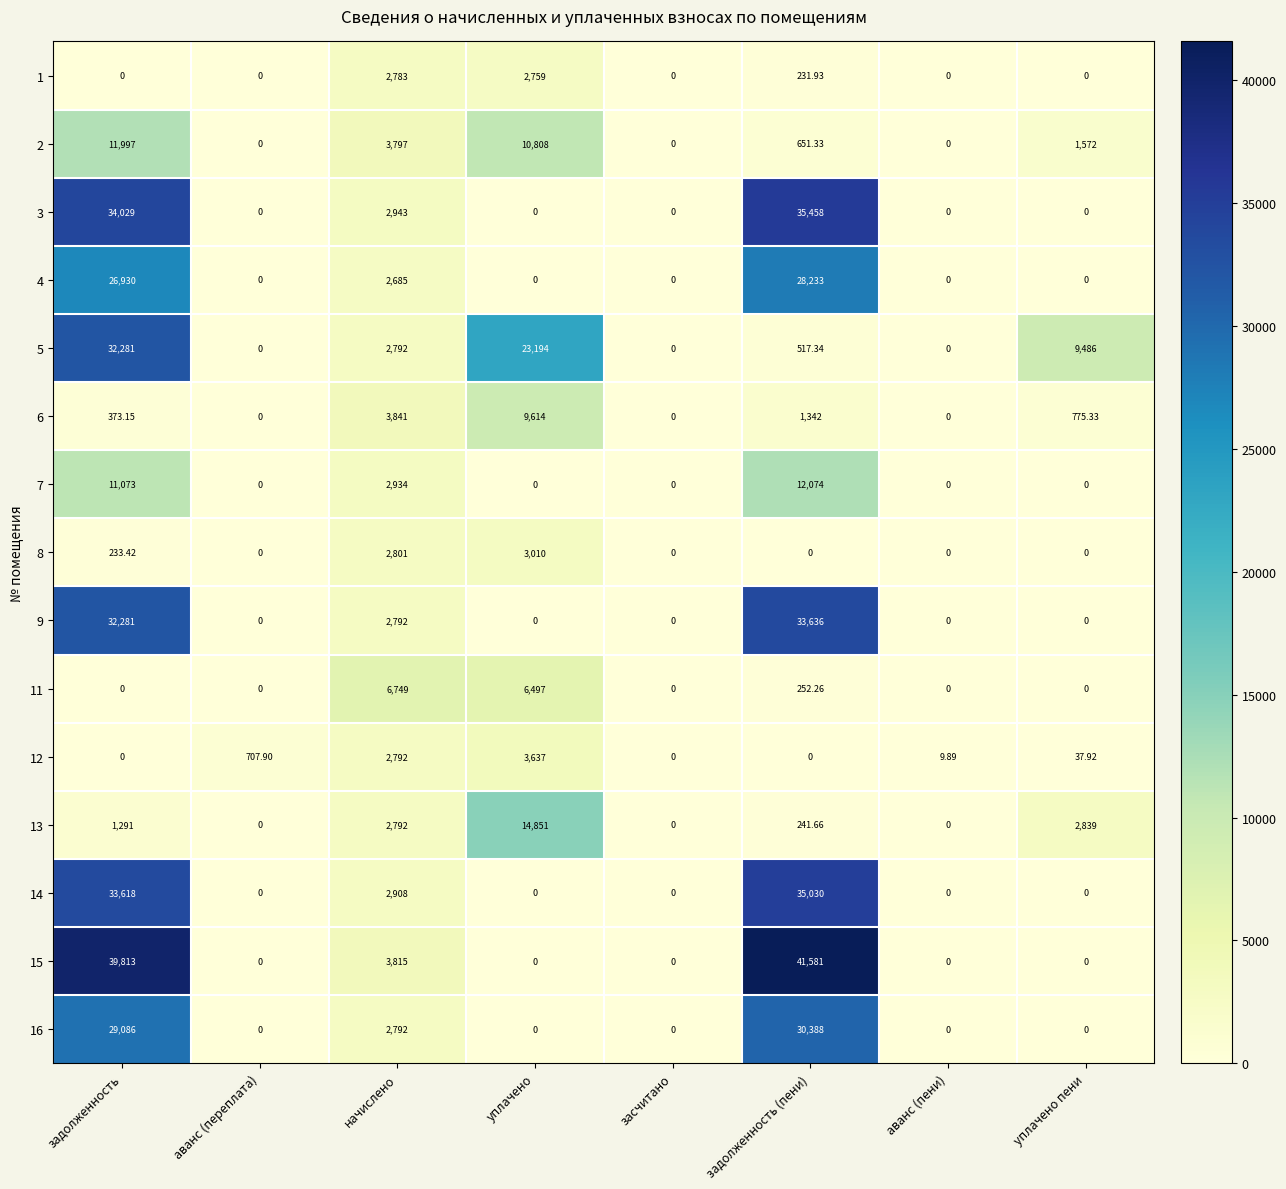

Where is 9 nearest to the value 16818?

начислено